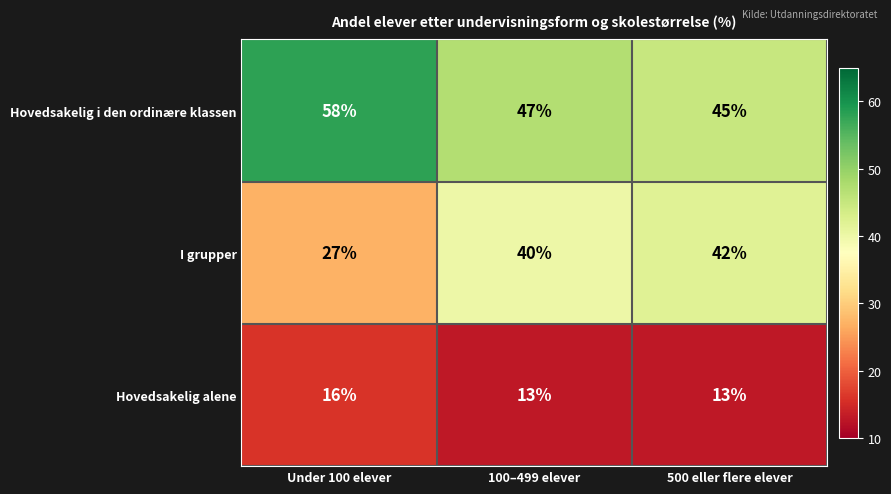

Reading left to right, what are all the values shown in this chart?

Hovedsakelig i den ordinære klassen: 58	47	45
I grupper: 27	40	42
Hovedsakelig alene: 16	13	13